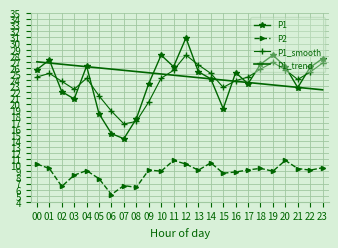

The P2 series shows 10.2 at 12. True or false?

True